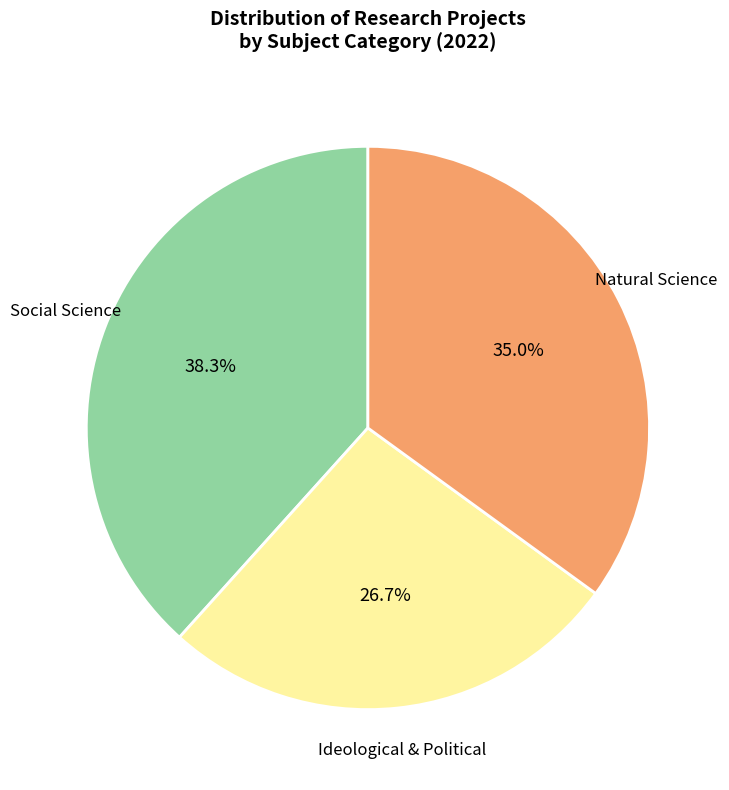

How many slices are in this pie chart?

3